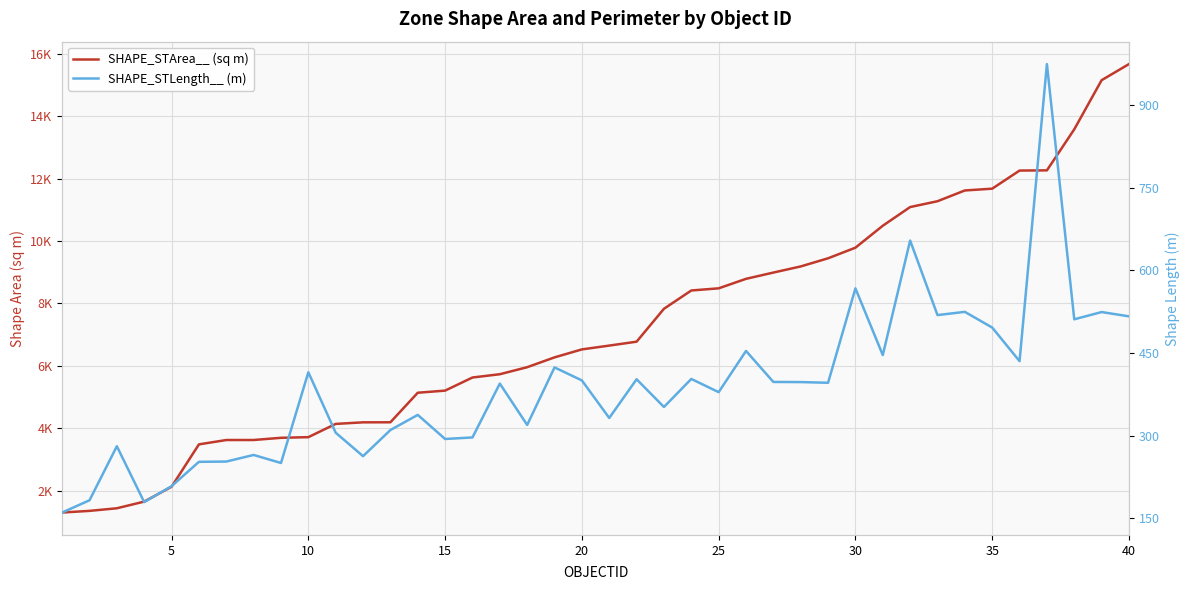

In SHAPE_STLength__ (m), how many points are higher than both neighbors (excluding endpoints)?

14